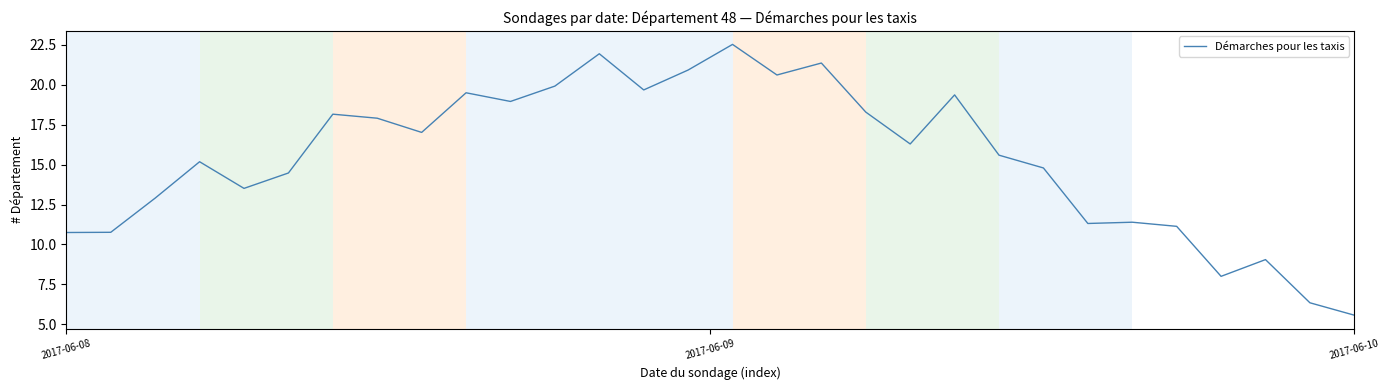

What is the minimum value shown in the chart?

5.6